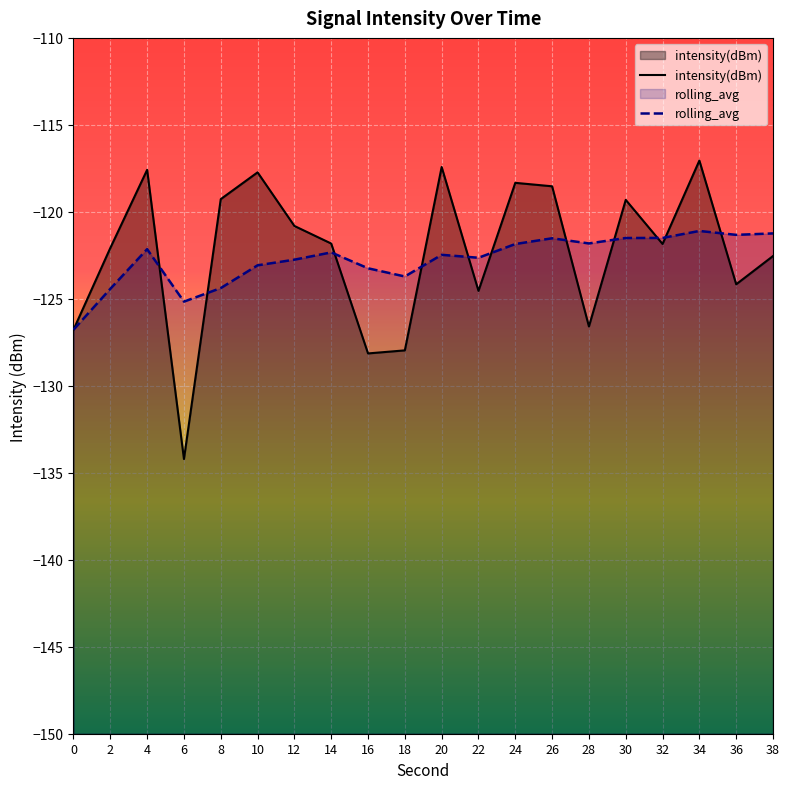

What is the difference between the rolling_avg values at 24 and 10?

1.2